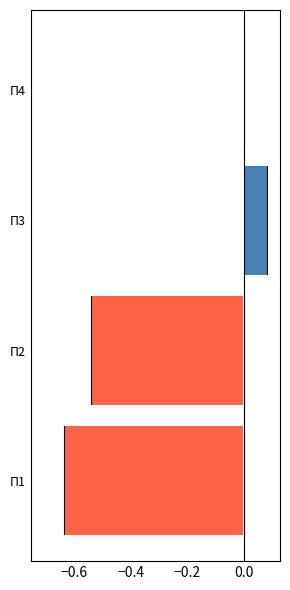

The chart shows a value of -0.5 at П2. True or false?

True